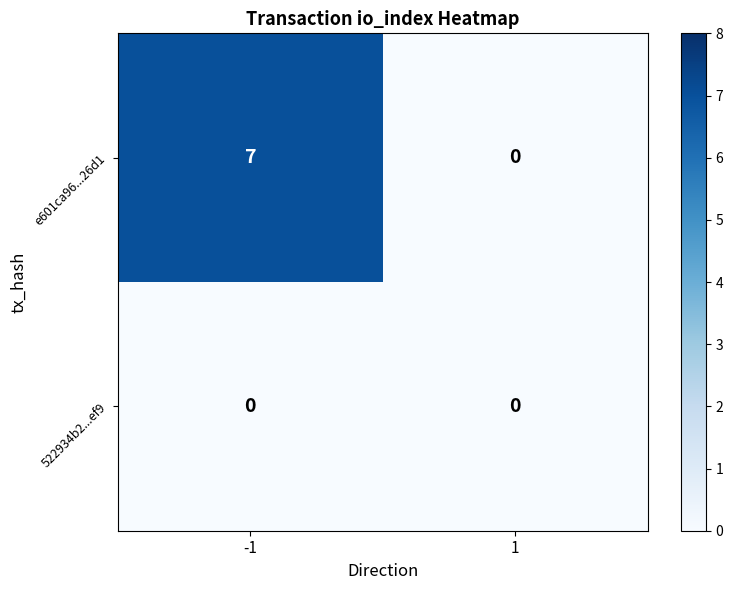

Is the value of 522934b2...ef9 at -1 greater than the value of e601ca96...26d1 at -1?

No